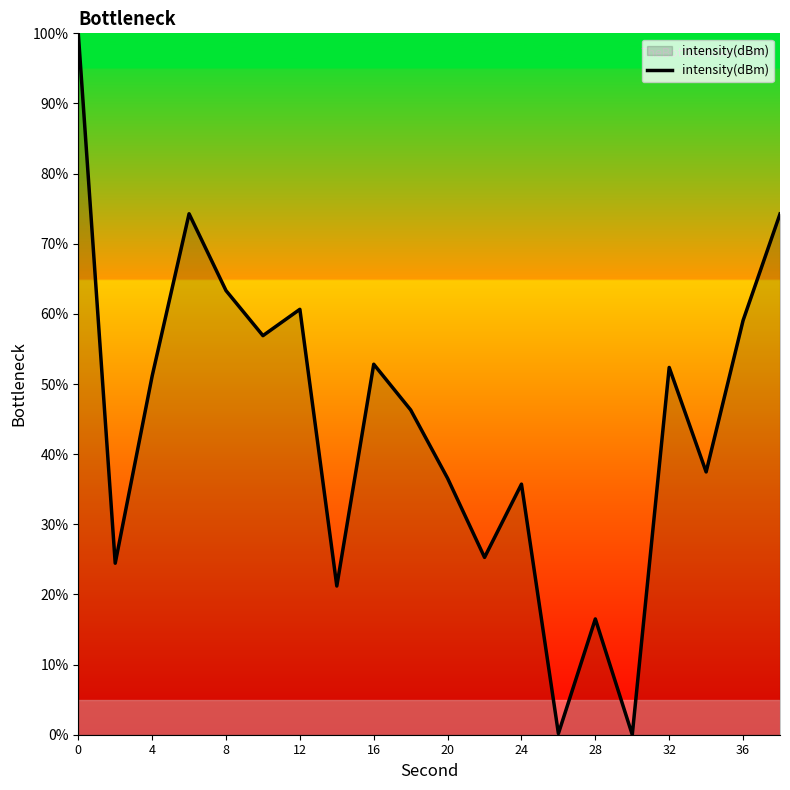

What is the difference between the maximum and minimum values?

100.0